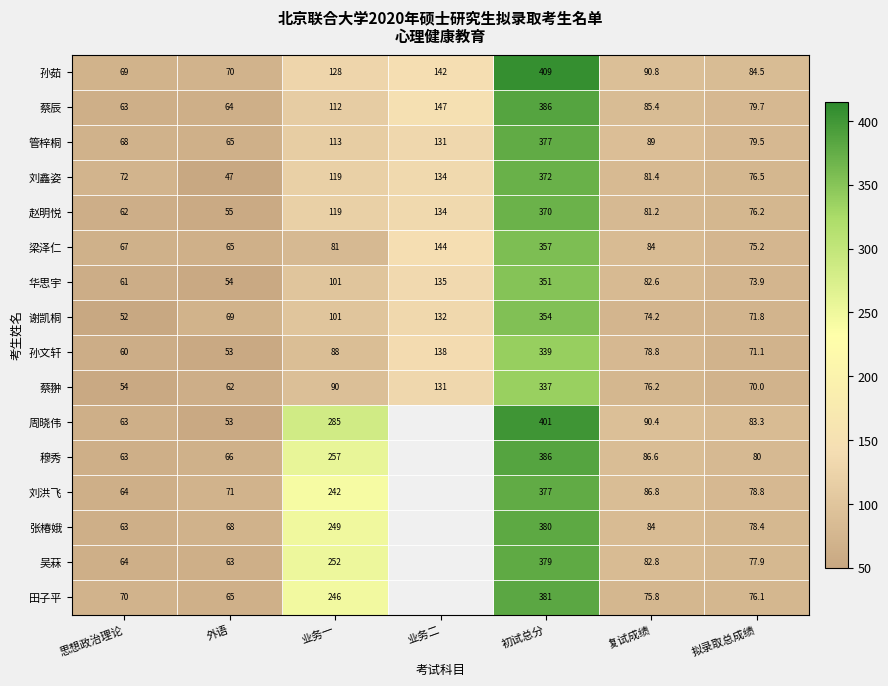

Rank the categories by 蔡辰 value from lowest to highest.

思想政治理论, 外语, 拟录取总成绩, 复试成绩, 业务一, 业务二, 初试总分